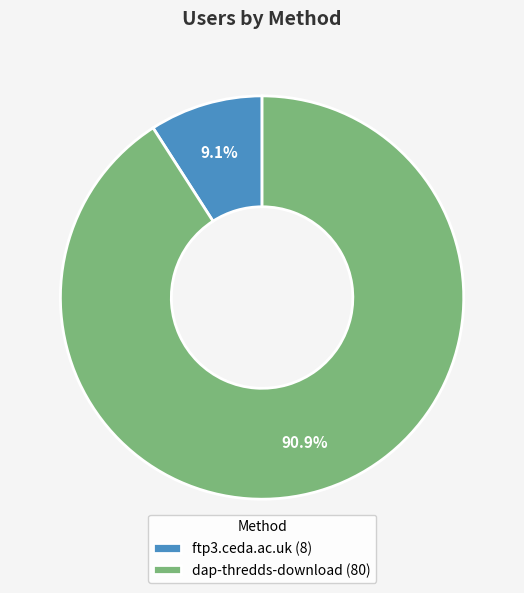

Approximately how many times larger is the value at dap-thredds-download compared to ftp3.ceda.ac.uk?

10.0